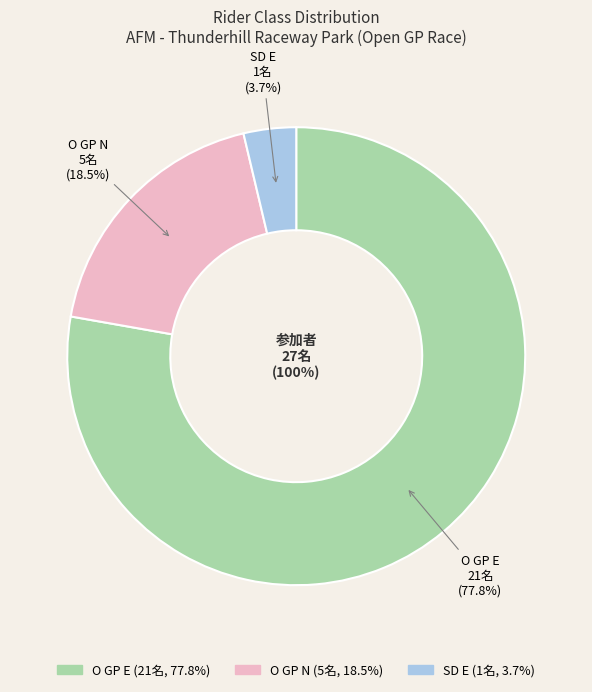

Do O GP E and SD E together represent more than half of the pie?

Yes